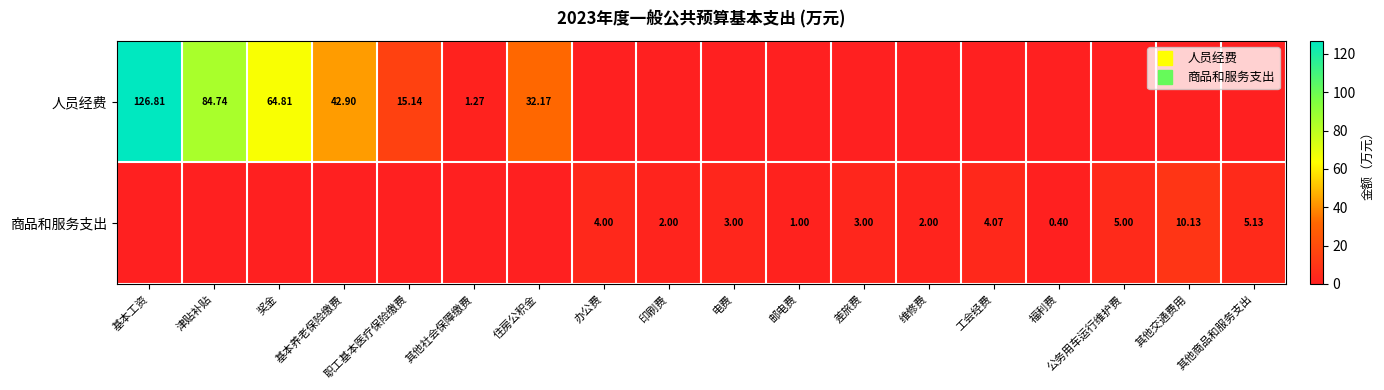

Rank the categories by 人员经费 value from lowest to highest.

办公费, 印刷费, 电费, 邮电费, 差旅费, 维修费, 工会经费, 福利费, 公务用车运行维护费, 其他交通费用, 其他商品和服务支出, 其他社会保障缴费, 职工基本医疗保险缴费, 住房公积金, 基本养老保险缴费, 奖金, 津贴补贴, 基本工资